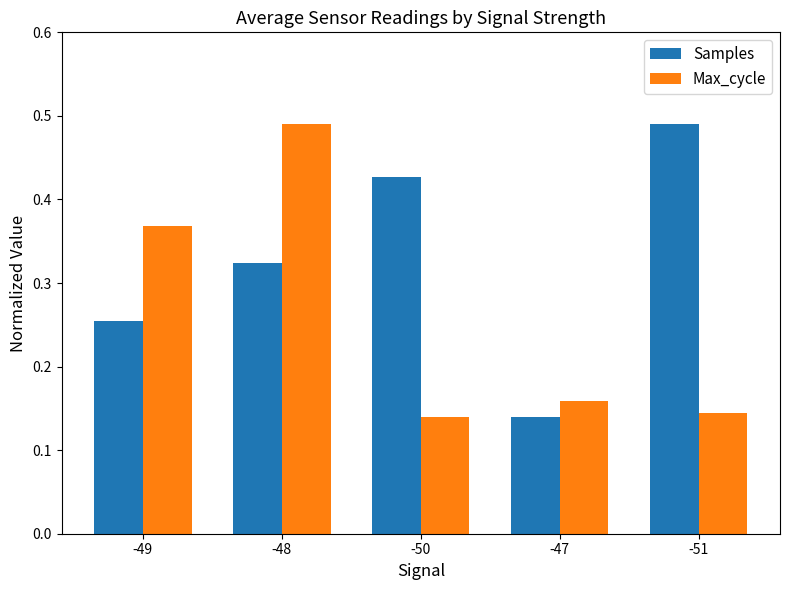

What is the label of the 5th bar from the left?

-51